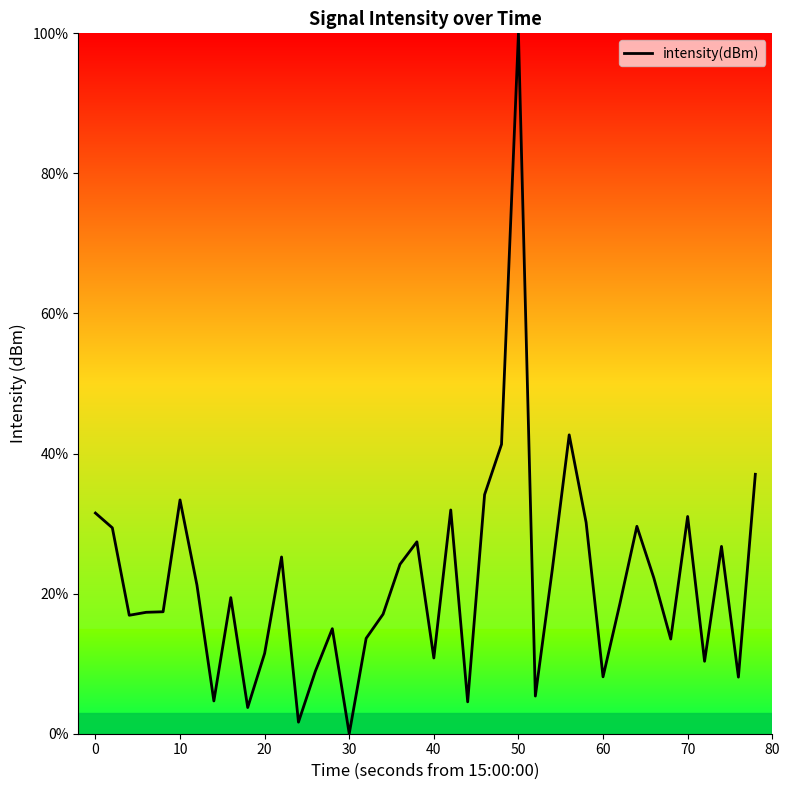

What is the difference between the second highest and second lowest values?

41.0